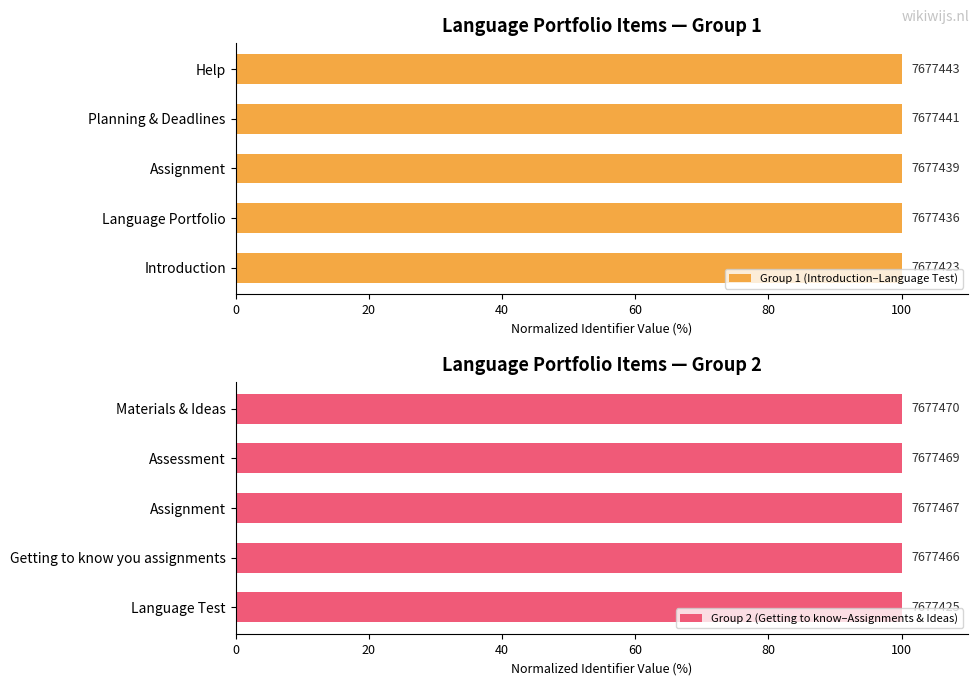

Which has a higher value, Assignment or Language Portfolio?

Assignment